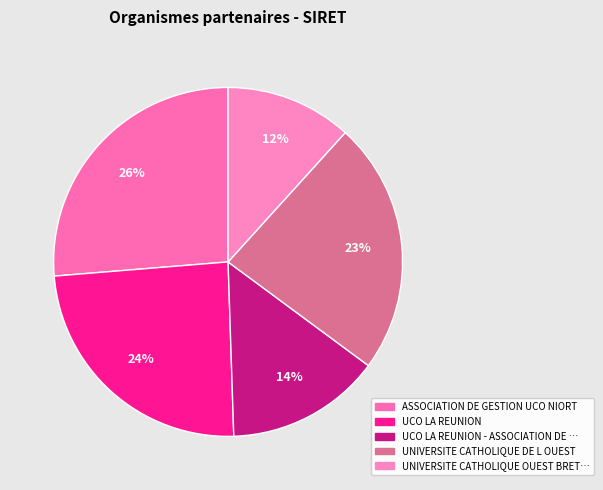

Count the number of slices in the pie.

5